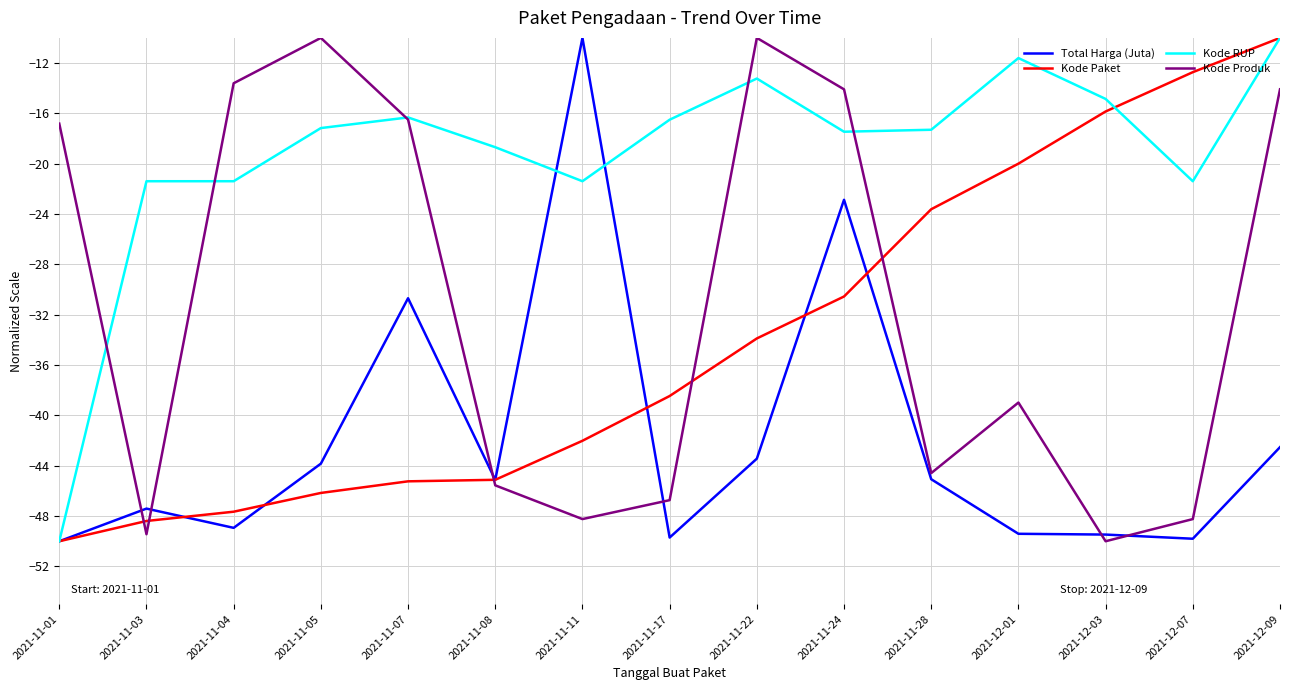

Read the Kode RUP value at 2021-11-24.

-17.5